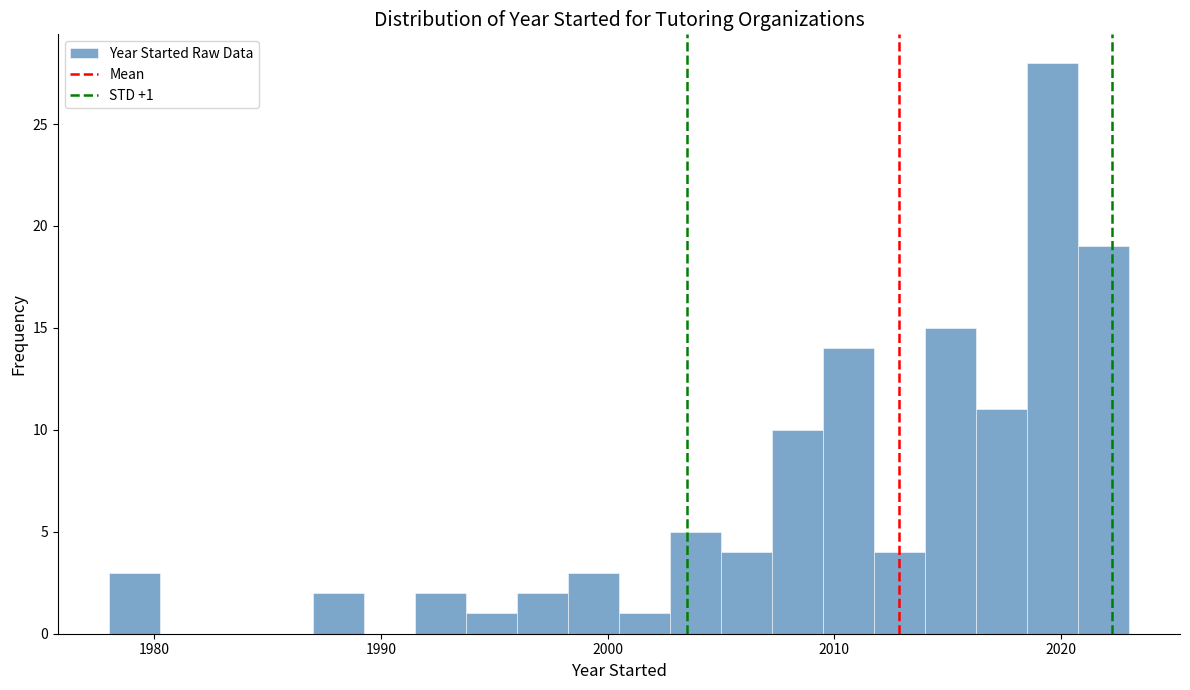

Read against the x-axis, roughly where is the centre of the tallest bar?

2020